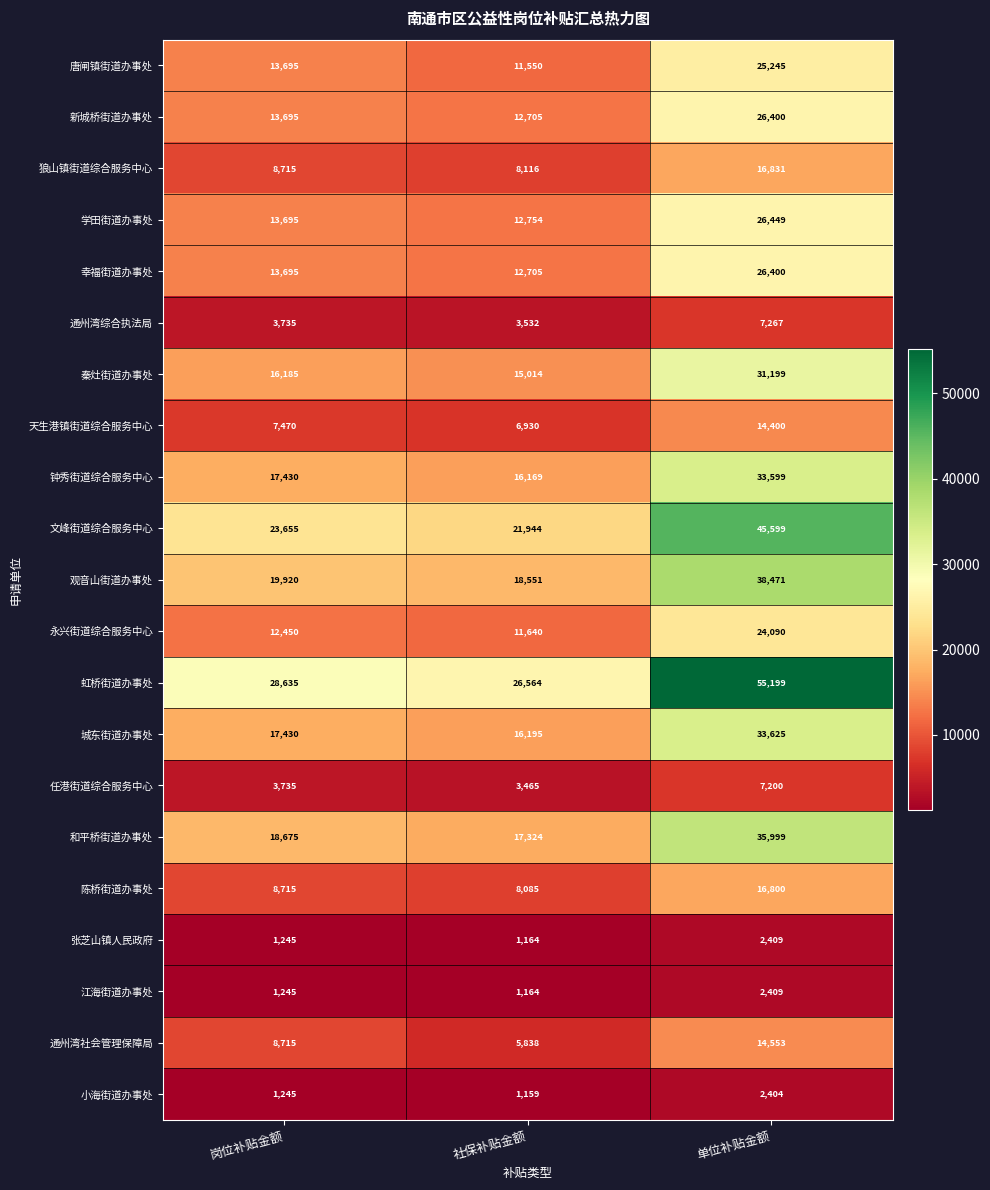

The value of 永兴街道综合服务中心 at 岗位补贴金额 is 12450. True or false?

True